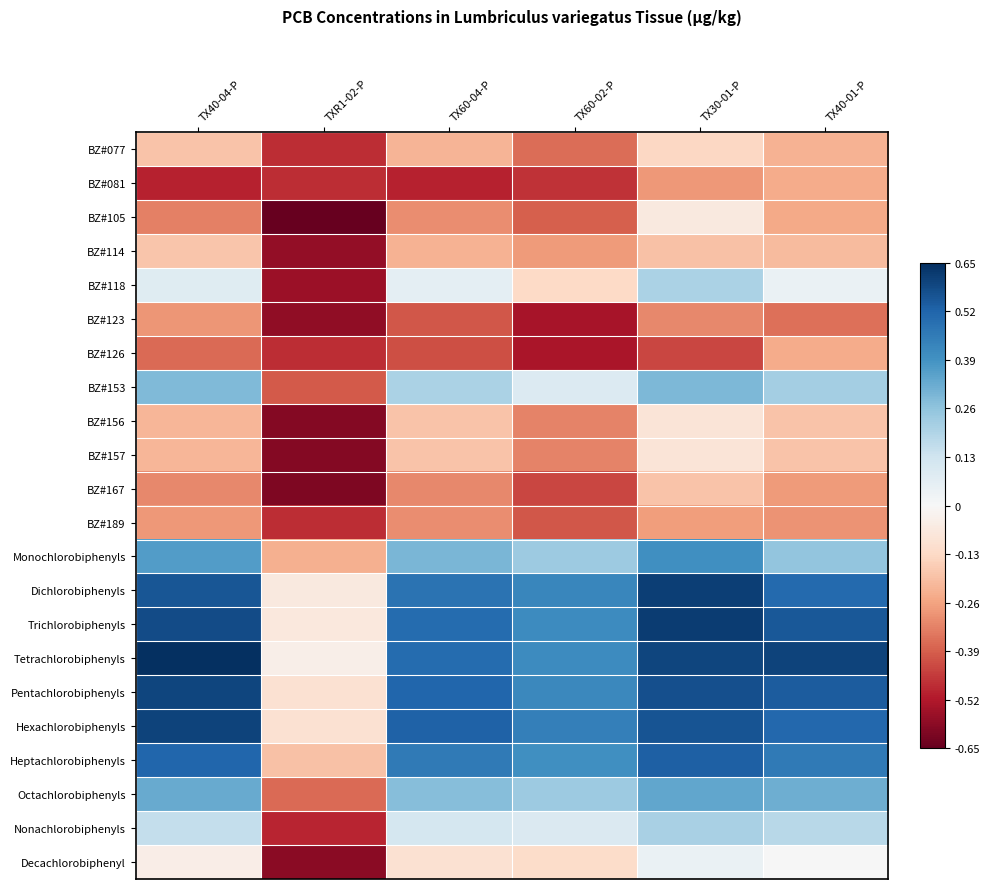

Rank the series at TX60-02-P from highest to lowest value.

Hexachlorobiphenyls, Dichlorobiphenyls, Pentachlorobiphenyls, Tetrachlorobiphenyls, Trichlorobiphenyls, Heptachlorobiphenyls, Monochlorobiphenyls, Octachlorobiphenyls, Nonachlorobiphenyls, BZ#153, Decachlorobiphenyl, BZ#118, BZ#114, BZ#156, BZ#157, BZ#077, BZ#105, BZ#189, BZ#167, BZ#081, BZ#126, BZ#123